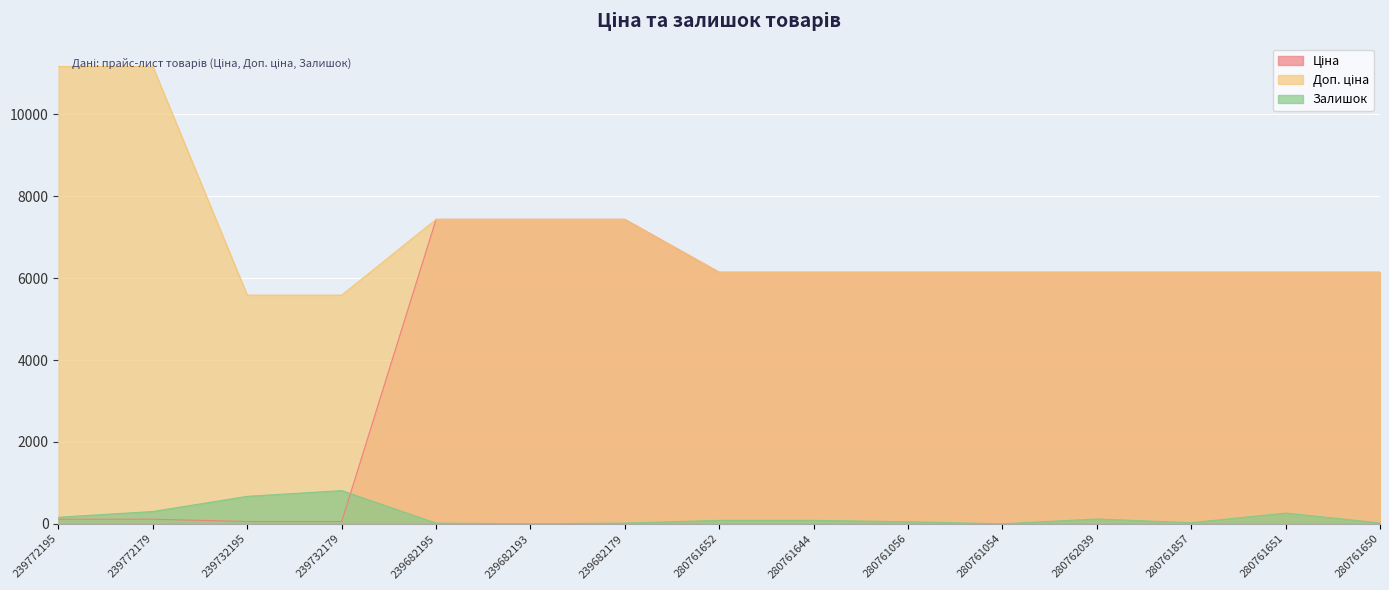

Which series has the largest range (max minus min)?

Ціна